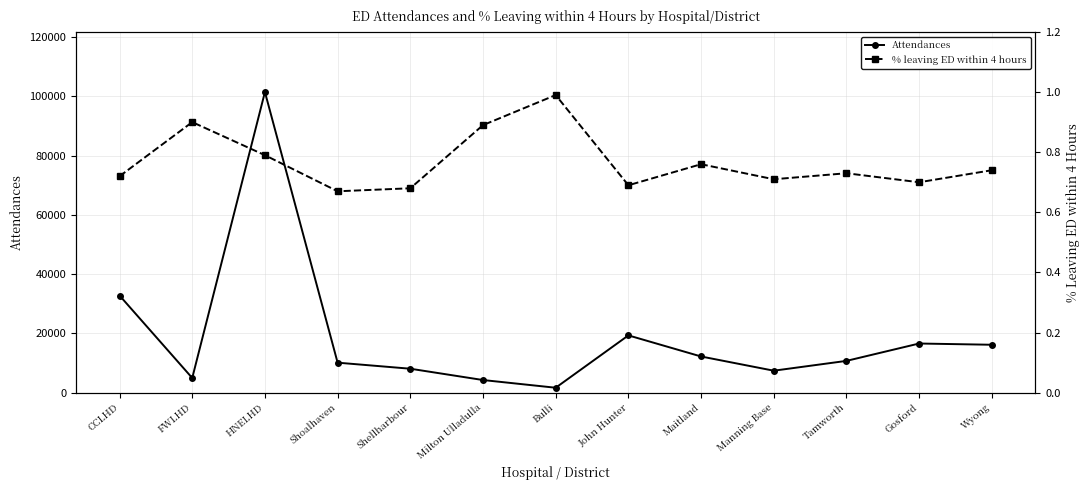

What are all the series names shown in the legend?

Attendances, % leaving ED within 4 hours